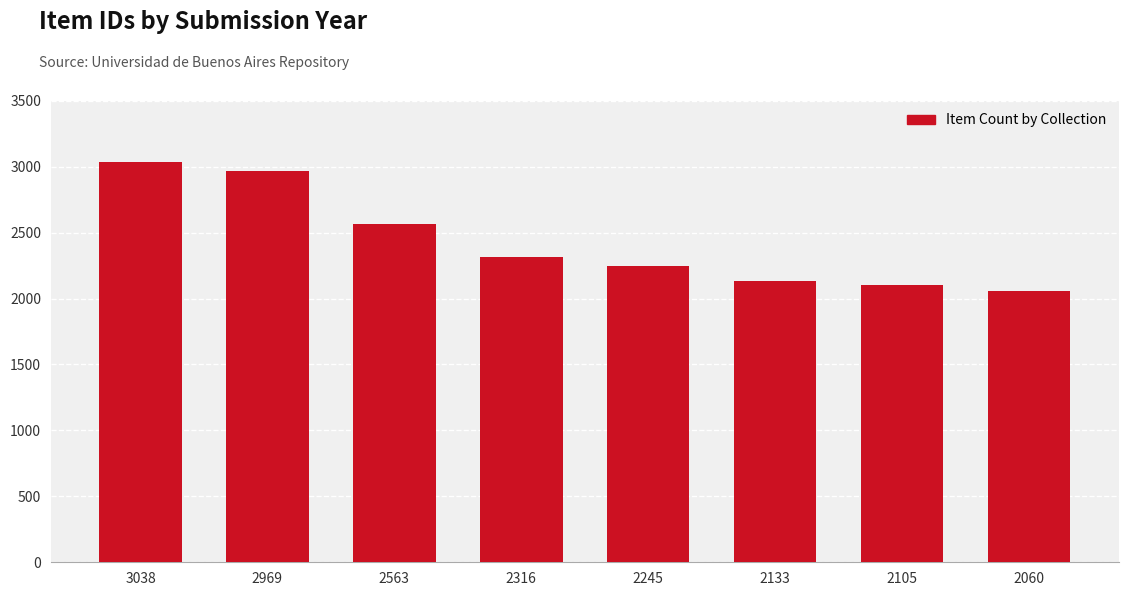

At which label is the value closest to 2549?

2563